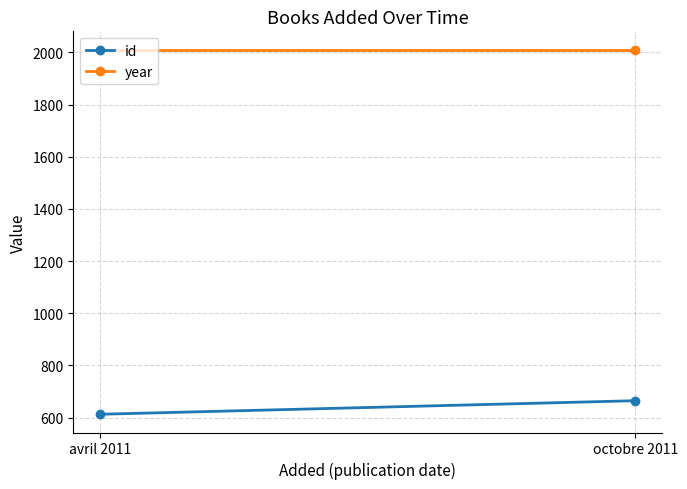

Which series has the largest total across all categories?

year